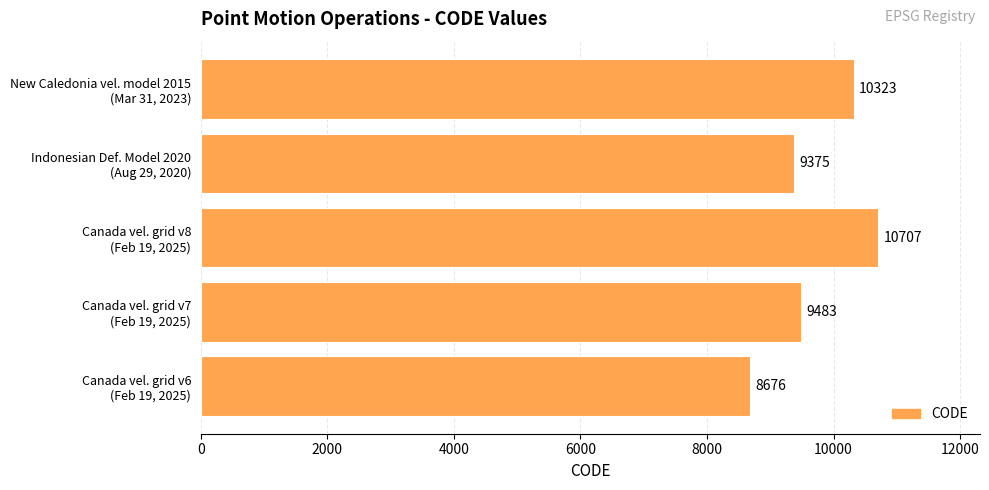

Are the bars grouped side by side (vs. stacked)?

No